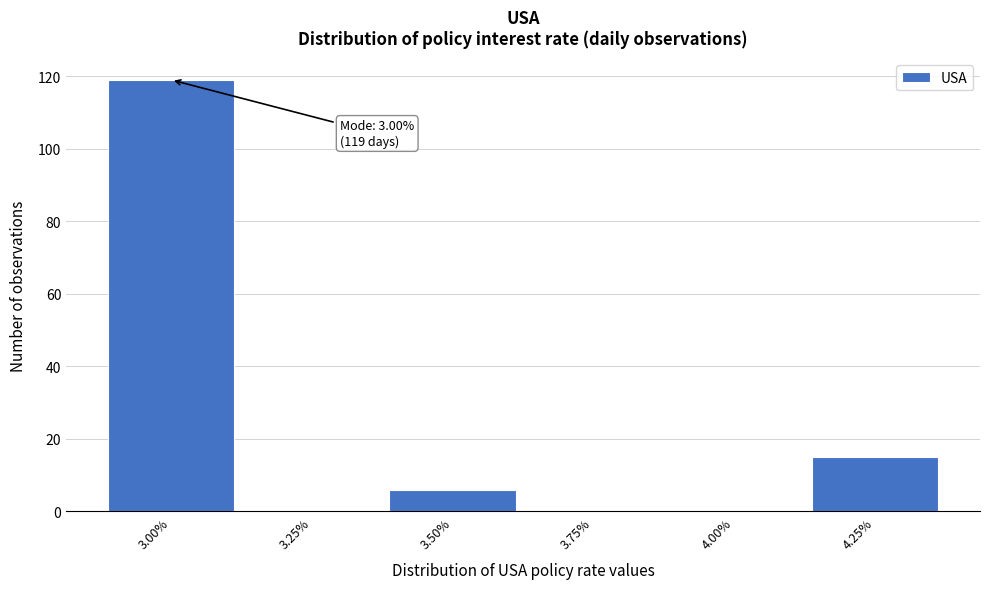

Over which range of the x-axis is the bar tallest?

2.875 to 3.125